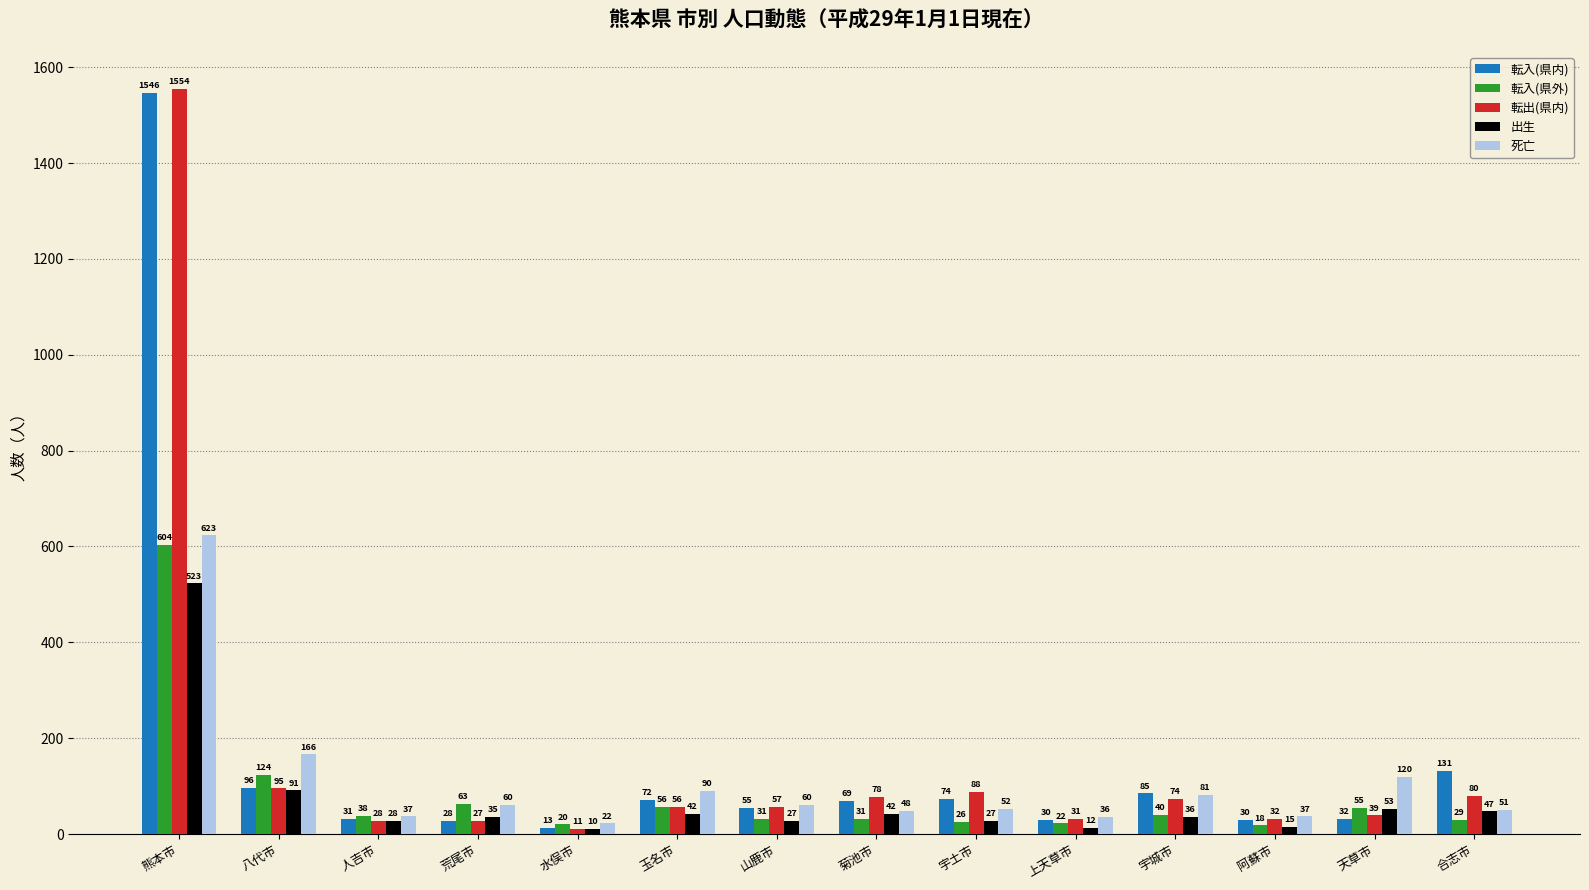

At how many categories does at least one series exceed 392?

1